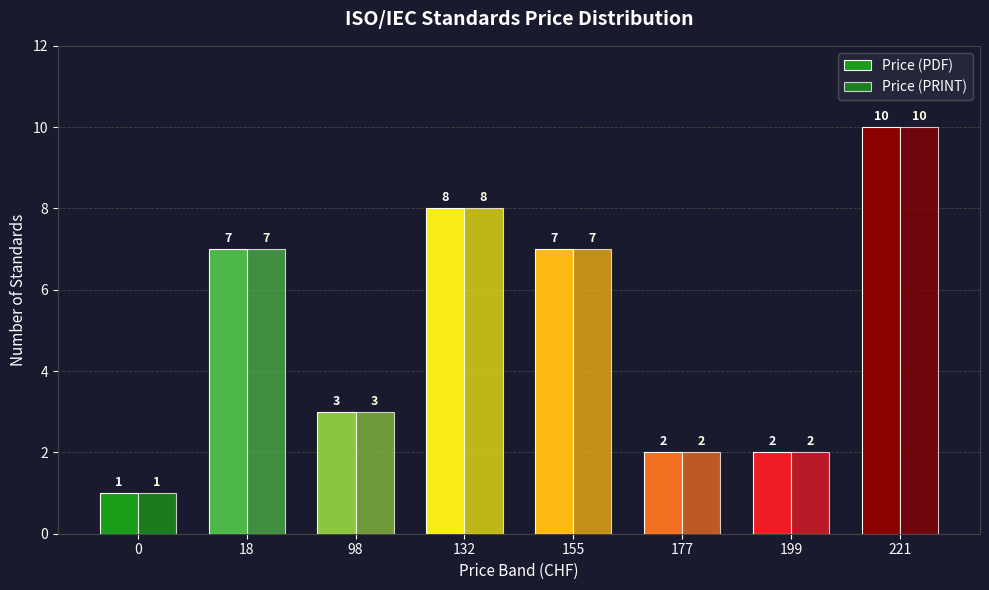

At 98, list the series in order from smallest to largest.

Price (PDF), Price (PRINT)